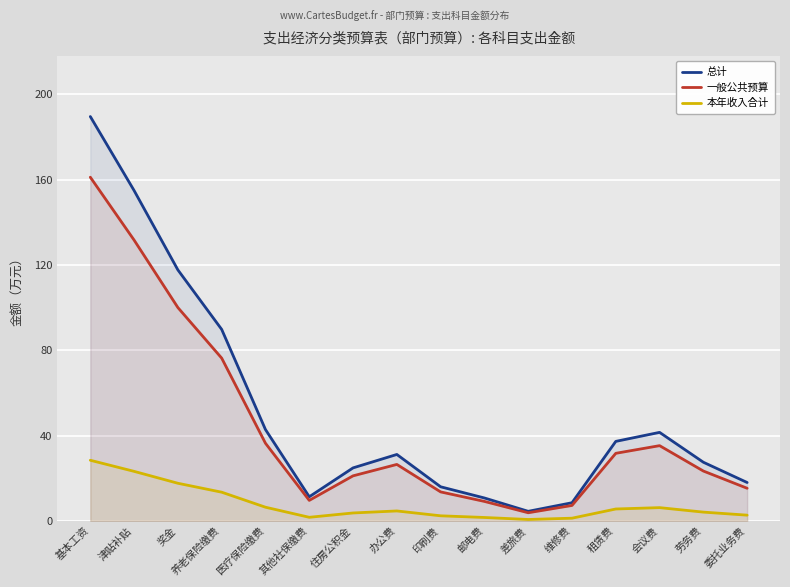

What is the value of the 总计 point at the 1st from the left?

189.5